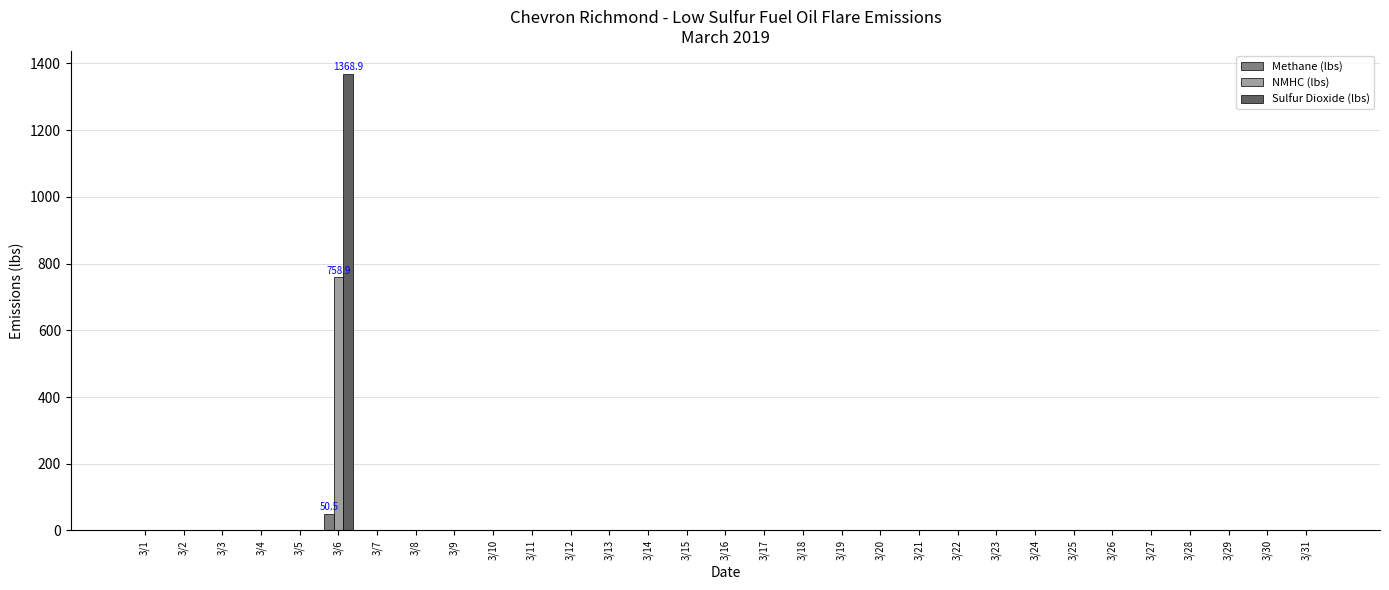

At which category is the sum across all series the highest?

3/6